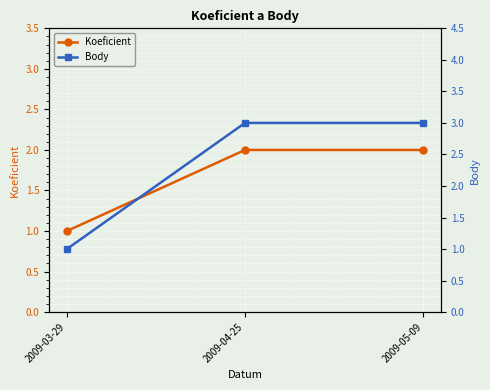

What is the label of the 3rd point from the left?

2009-05-09